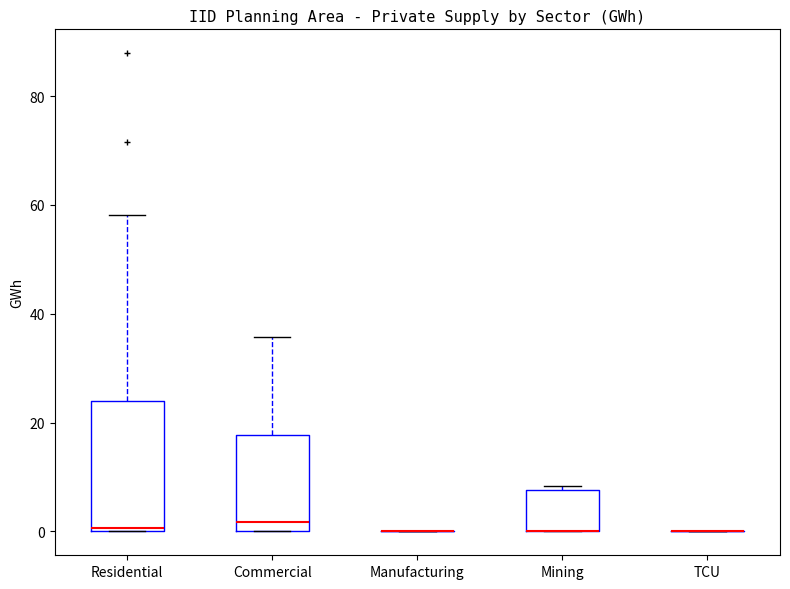

Reading left to right, read every box against the y-axis: the position of its median line, the range the box covers, and the ends of its whiskers. The values are not printed on the chart, so give them approximately, as read against the axis.

Residential: median 0 (just above the box's lower edge), box 0 to 24, whiskers 0 to 58
Commercial: median 2, box 0 to 18, whiskers 0 to 36
Manufacturing: box collapsed to a line at 0, whiskers 0 to 0
Mining: median 0 (drawn on the box's lower edge), box 0 to 8, whiskers 0 to 8 (just above the box's upper edge)
TCU: box collapsed to a line at 0, whiskers 0 to 0